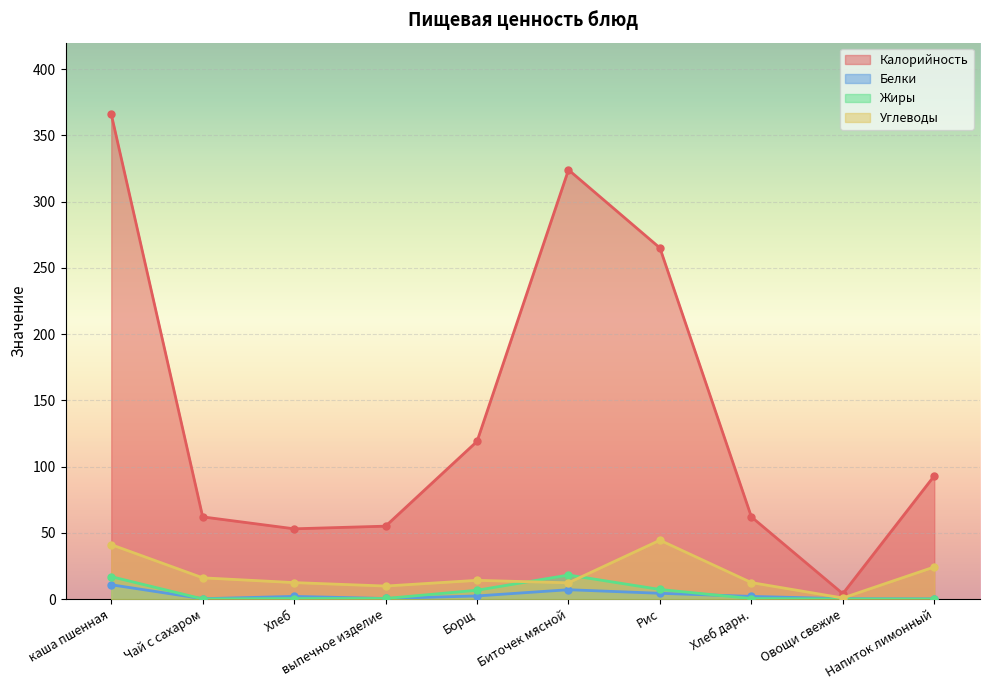

True or false: Углеводы and Белки intersect in this chart.

False